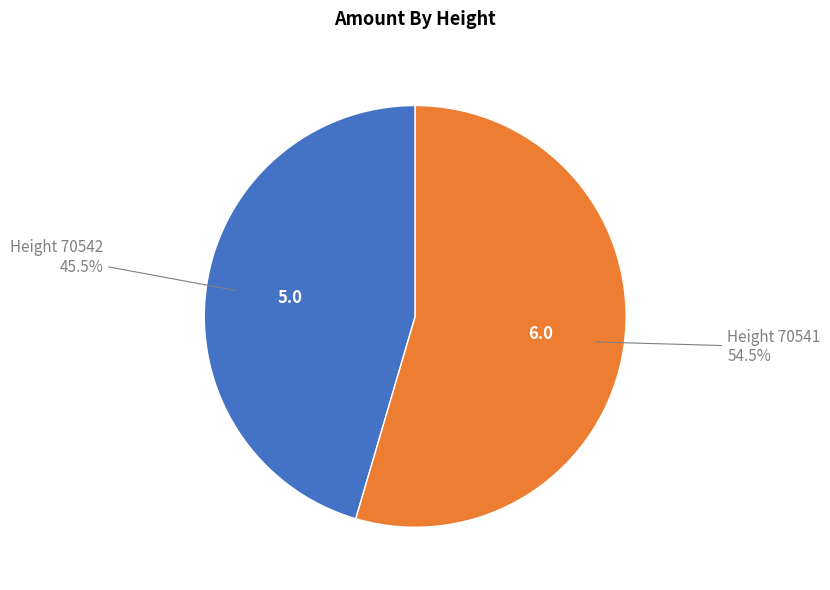

Is there a majority slice in this chart?

Yes